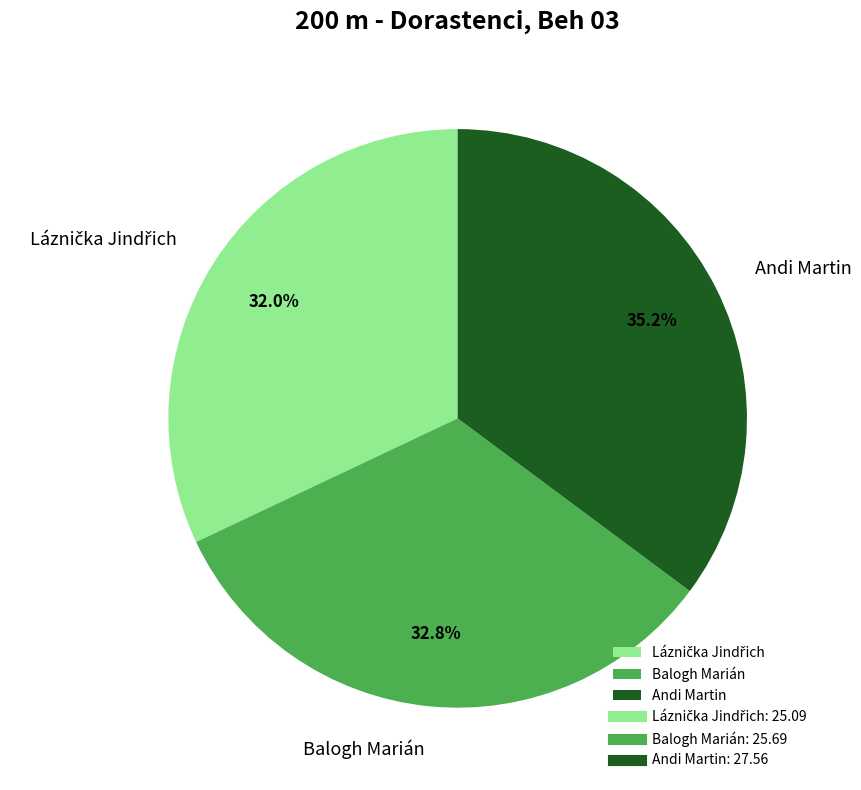

What is the largest slice in the pie chart?

Andi Martin